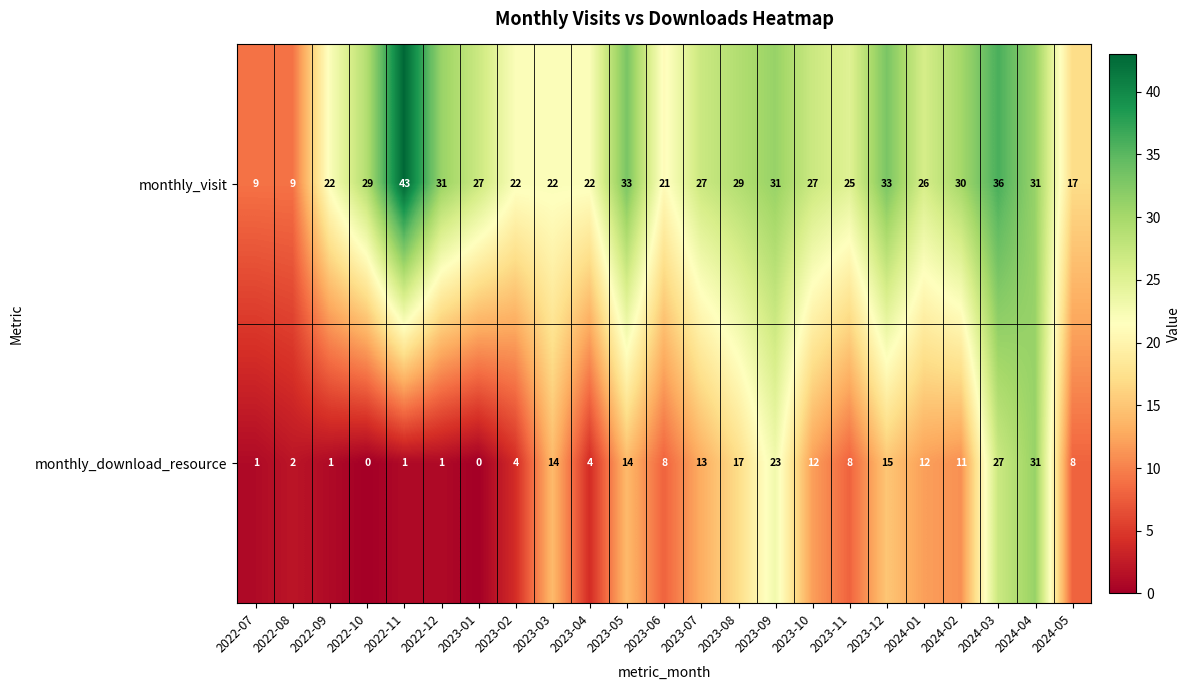

At which label does monthly_download_resource reach its peak?

2024-04